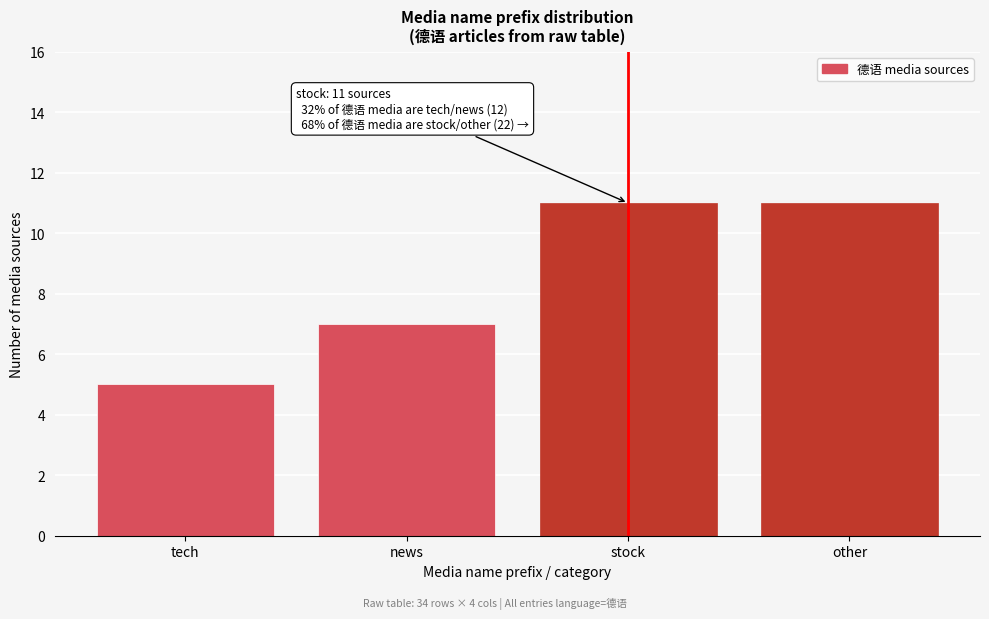

Reading left to right, list all the values displayed in this chart.

5	7	11	11